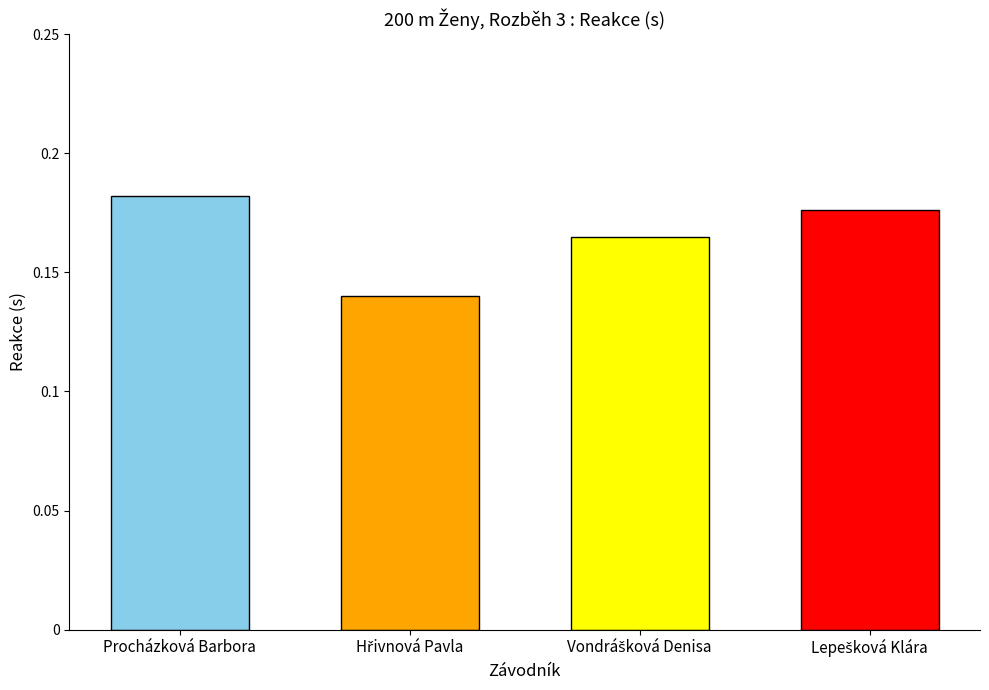

What is the sum of all values?

0.7